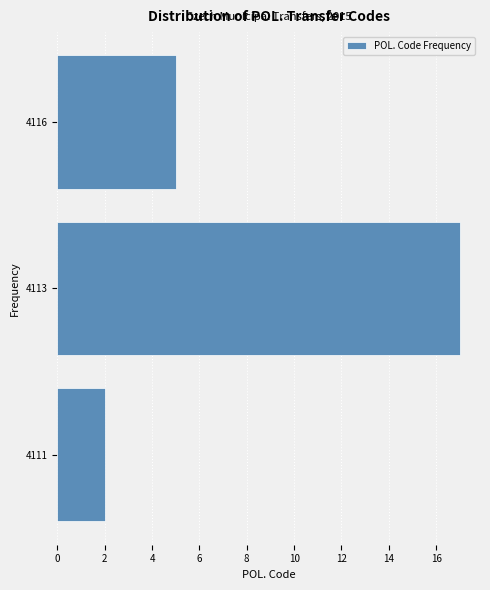

Reading bottom to top, extract all data points from this chart.

4111=2	4113=17	4116=5